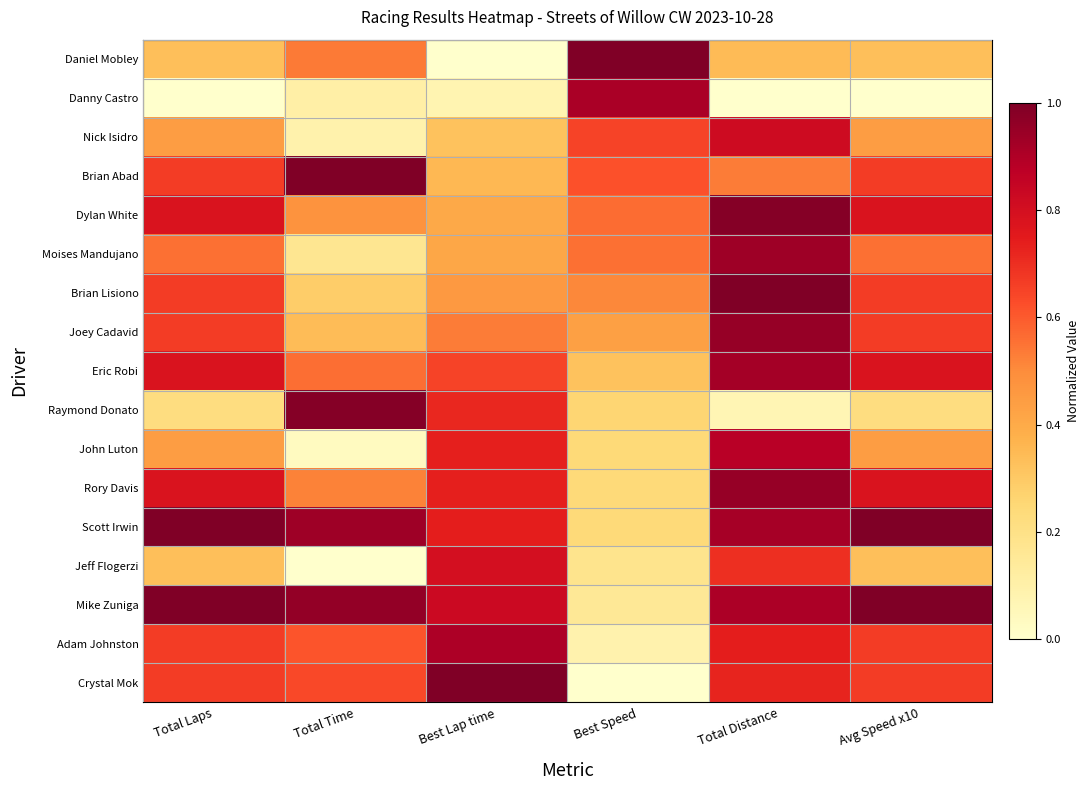

Which has a higher value, Best Lap time or Total Laps?

Total Laps